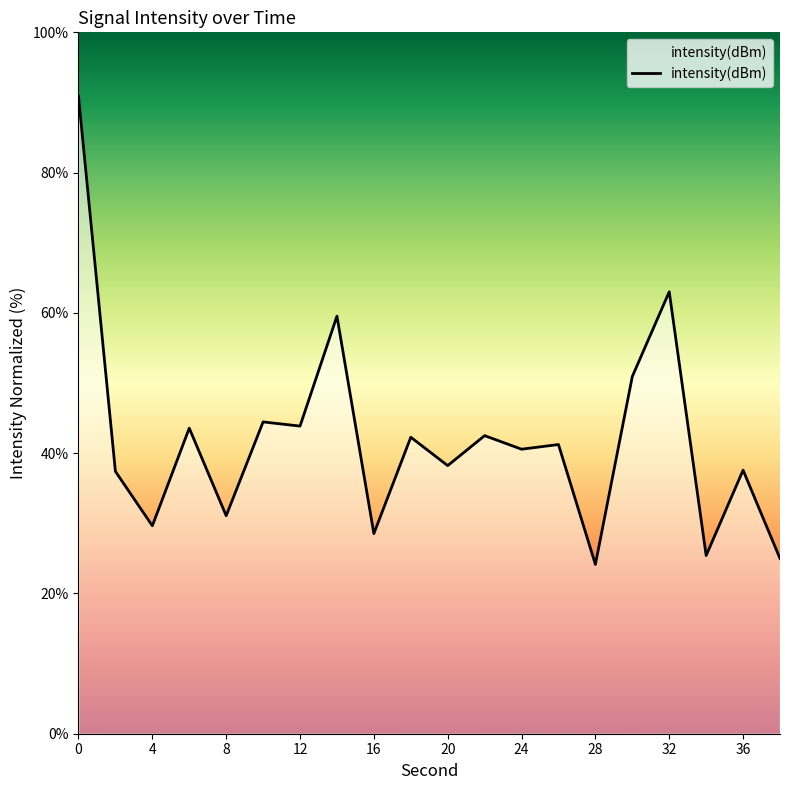

How many lines are shown in the chart?

1